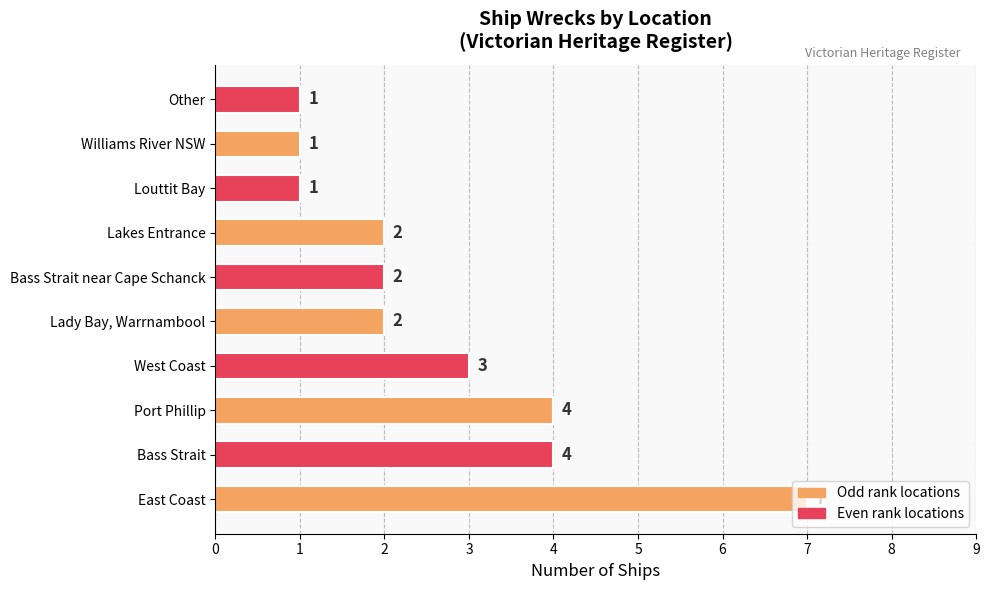

Between Bass Strait and Bass Strait near Cape Schanck, which is larger?

Bass Strait